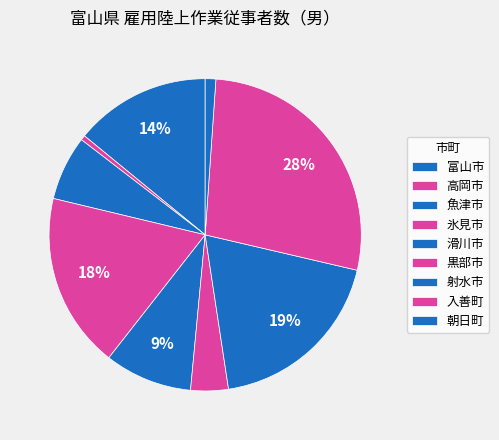

How many segments does this pie chart have?

9